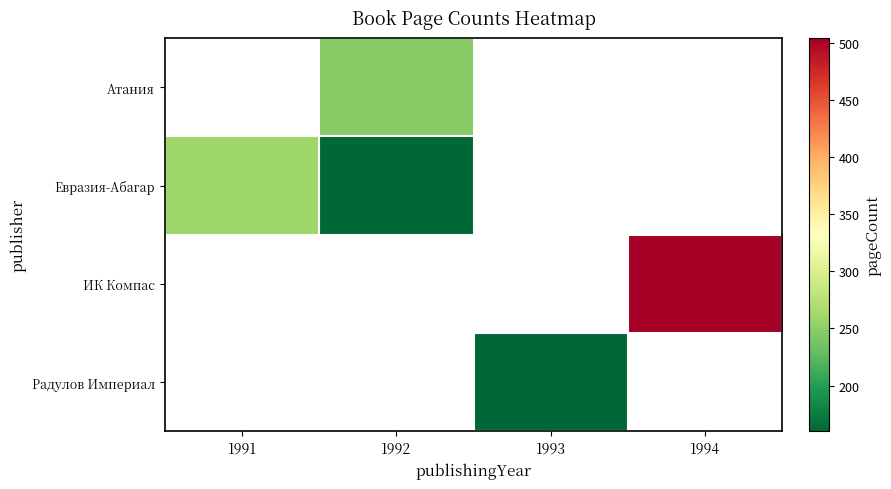

How many distinct data groups are displayed?

4